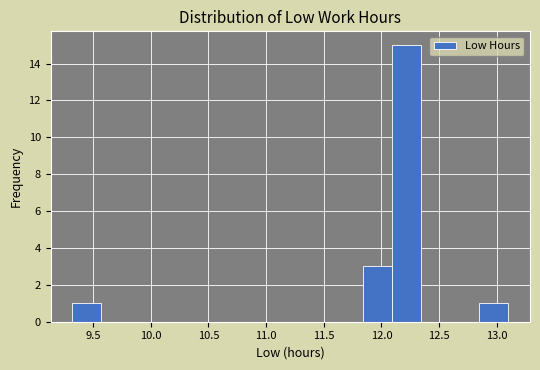

Reading left to right, transcribe this chart: for each bar, give the range it covers on the x-axis and its height. Neither the bar edges nor the heights are printed on the chart, so give them approximately, as read against the axes.

9.30 to 9.55: 1
9.55 to 9.80: 0
9.80 to 10.10: 0
10.10 to 10.35: 0
10.35 to 10.60: 0
10.60 to 10.85: 0
10.85 to 11.10: 0
11.10 to 11.35: 0
11.35 to 11.60: 0
11.60 to 11.85: 0
11.85 to 12.10: 3
12.10 to 12.35: 15
12.35 to 12.60: 0
12.60 to 12.85: 0
12.85 to 13.10: 1